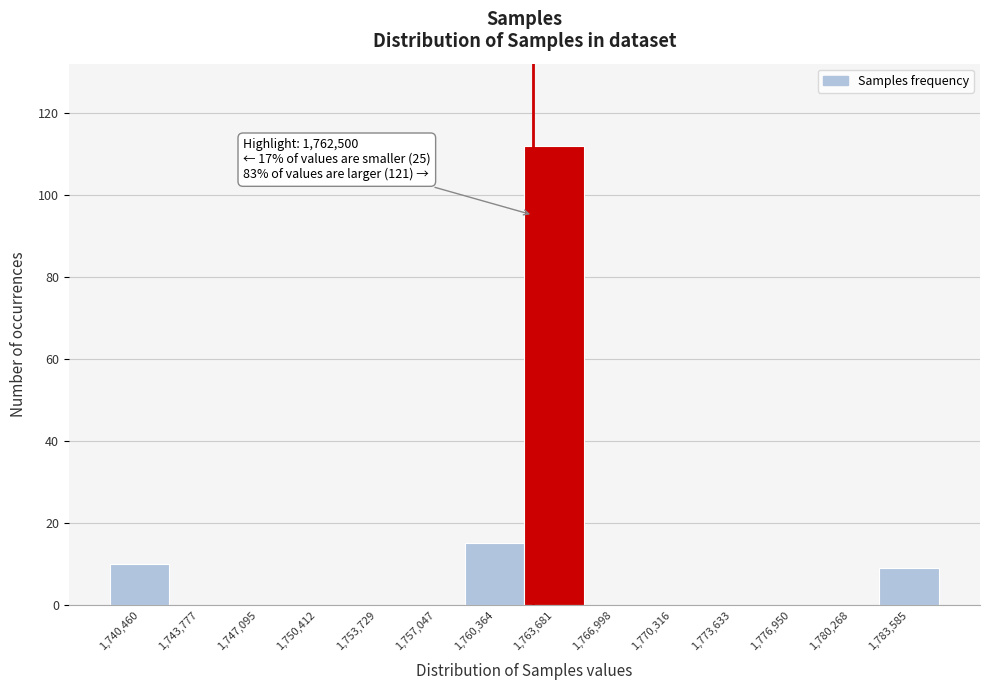

Which range on the x-axis has the tallest bar?

1762000 to 1765500